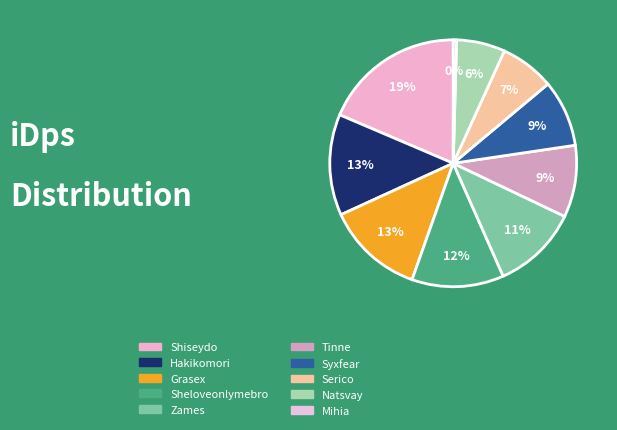

To the nearest percent, what percentage of the pie is Zames?

11%